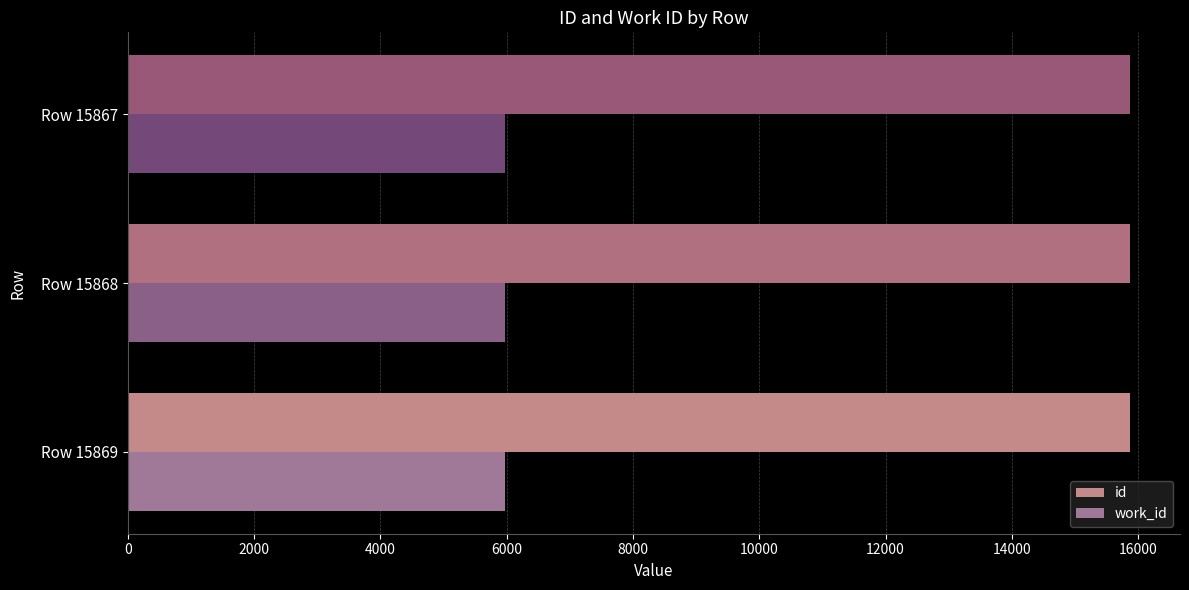

What is the sum of all id values?

47604